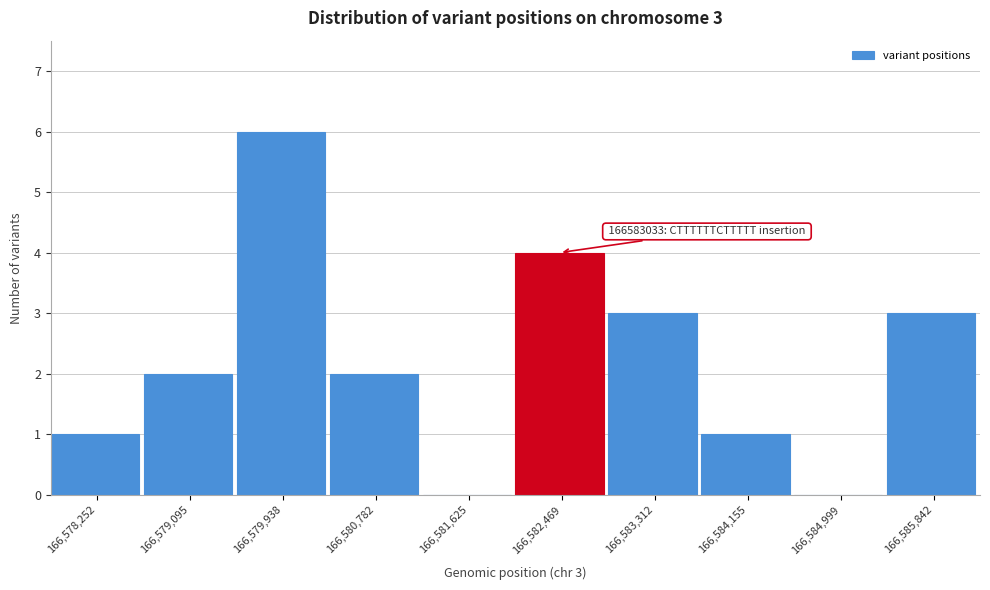

Reading left to right, extract all data points from this chart.

166,578,252=1	166,579,095=2	166,579,938=6	166,580,782=2	166,581,625=0	166,582,469=4	166,583,312=3	166,584,155=1	166,584,999=0	166,585,842=3